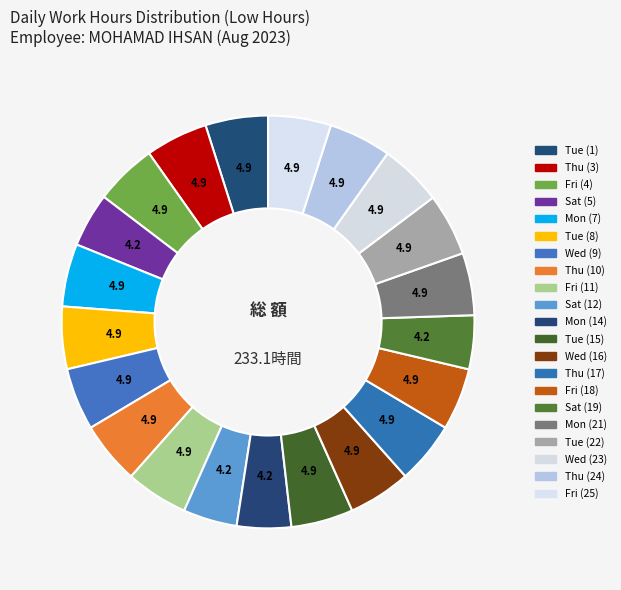

Rank the categories by value from lowest to highest.

19-Sat, 12-Sat, 5-Sat, 14-Mon, 4-Fri, 17-Thu, 18-Fri, 15-Tue, 9-Wed, 21-Mon, 3-Thu, 22-Tue, 8-Tue, 11-Fri, 10-Thu, 24-Thu, 1-Tue, 16-Wed, 23-Wed, 7-Mon, 25-Fri